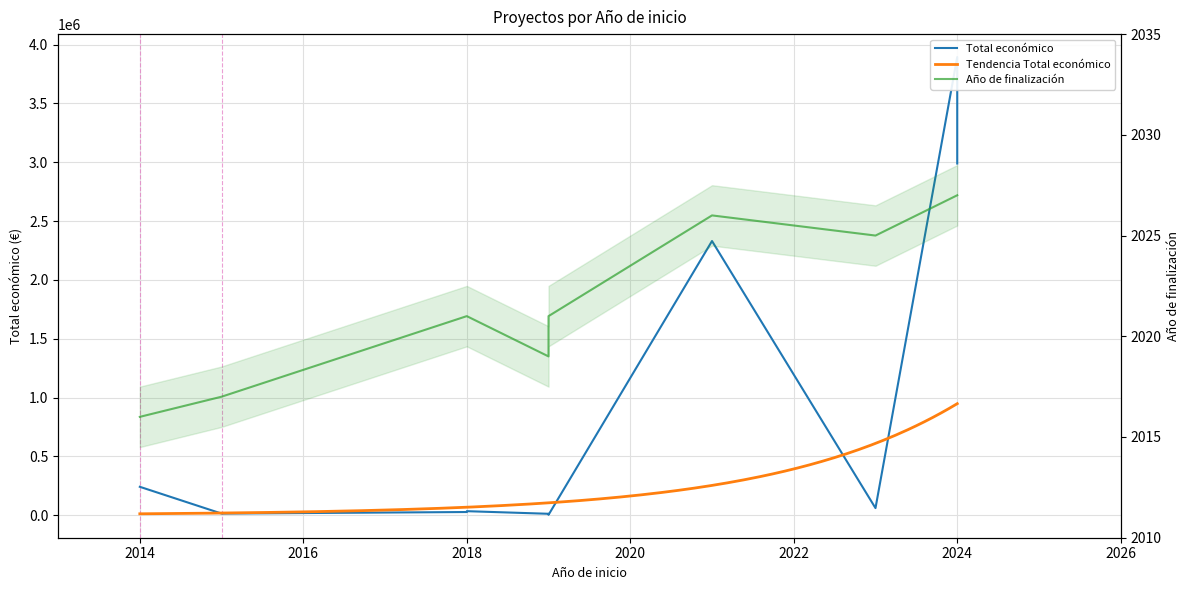

True or false: Total economico has a value of 544996.1 at 2021.

False